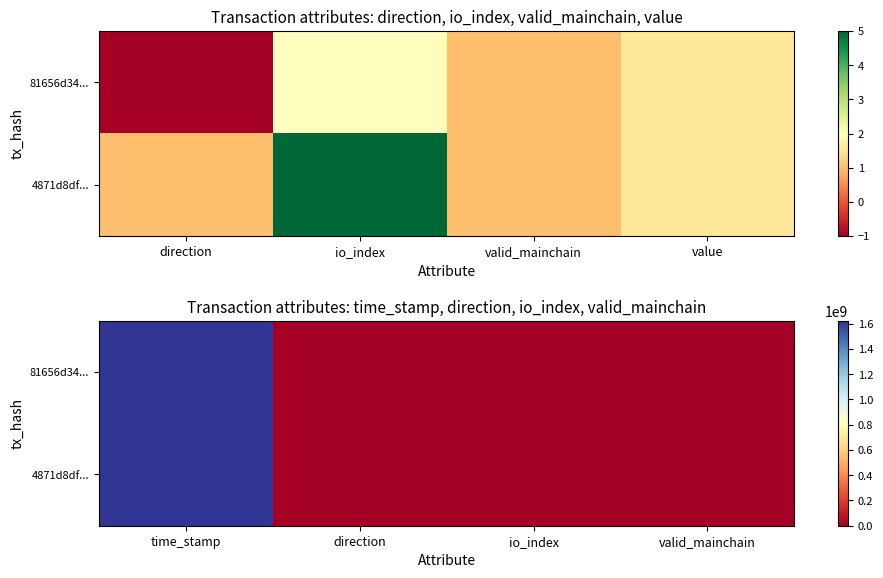

What is the smallest value displayed?

-1